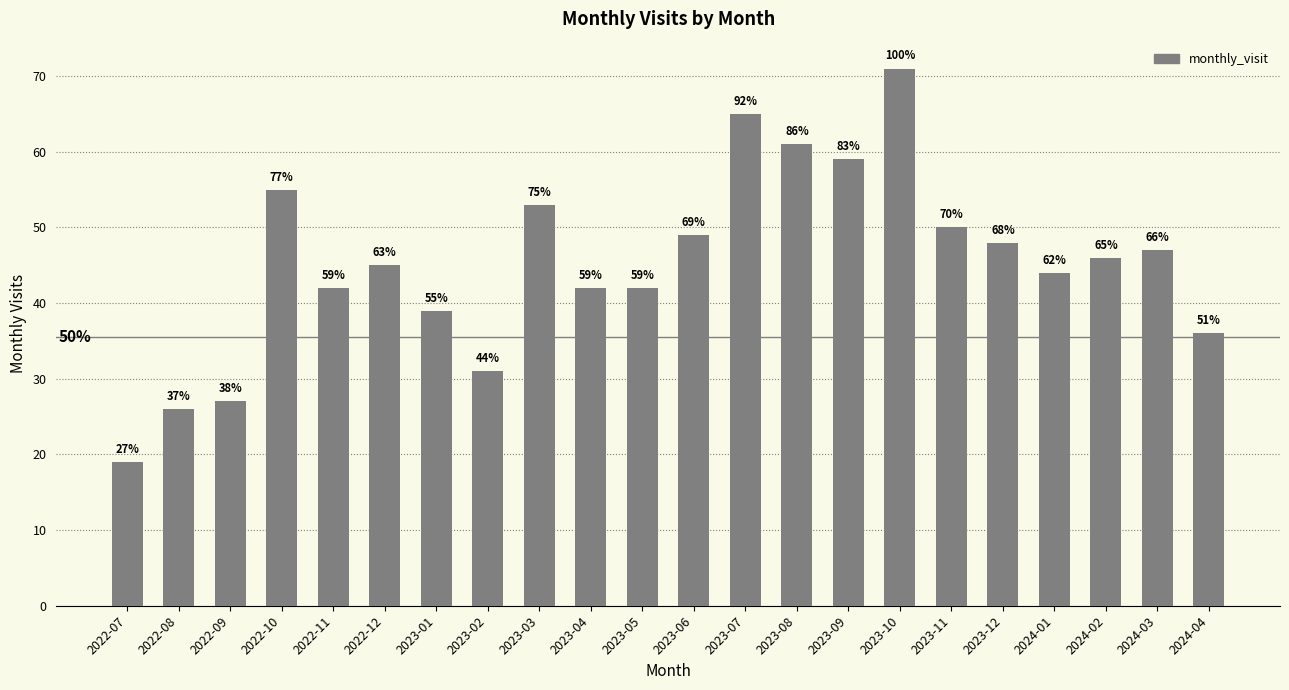

What is the difference between the maximum and minimum values?

52